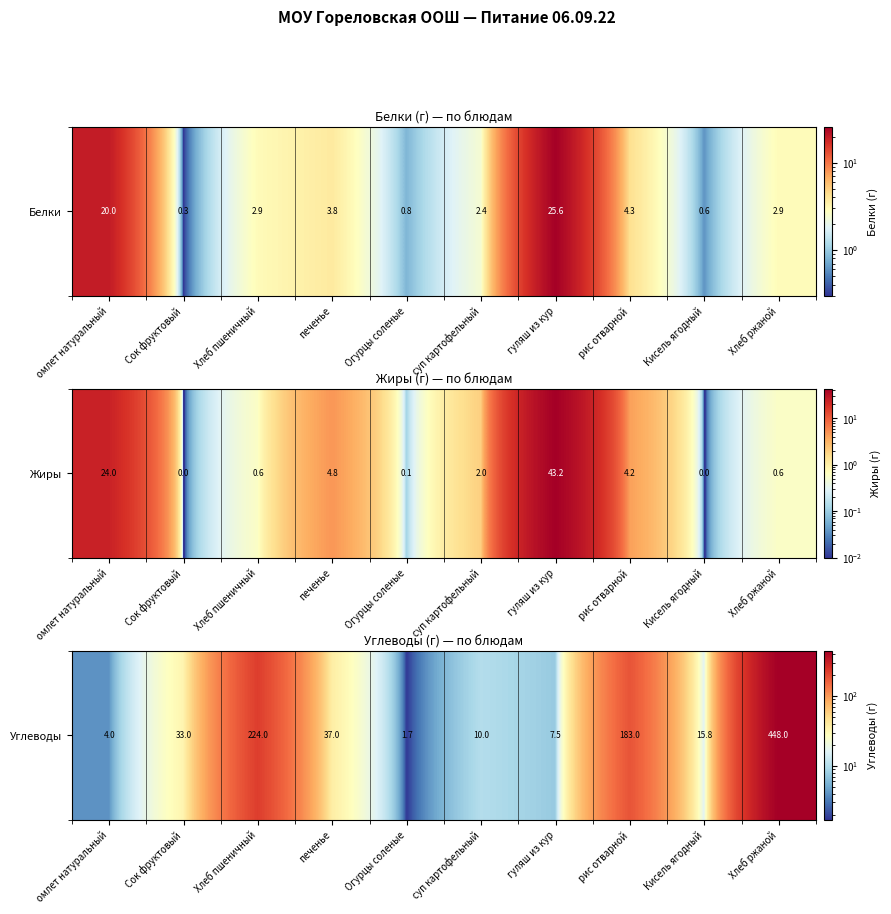

Reading left to right, extract all data points from this chart.

омлет натуральный=4.0	Сок фруктовый=33.0	Хлеб пшеничный=224.0	печенье=37.0	Огурцы соленые=1.7	суп картофельный=10.0	гуляш из кур=7.5	рис отварной=183.0	Кисель ягодный=15.8	Хлеб ржаной=448.0